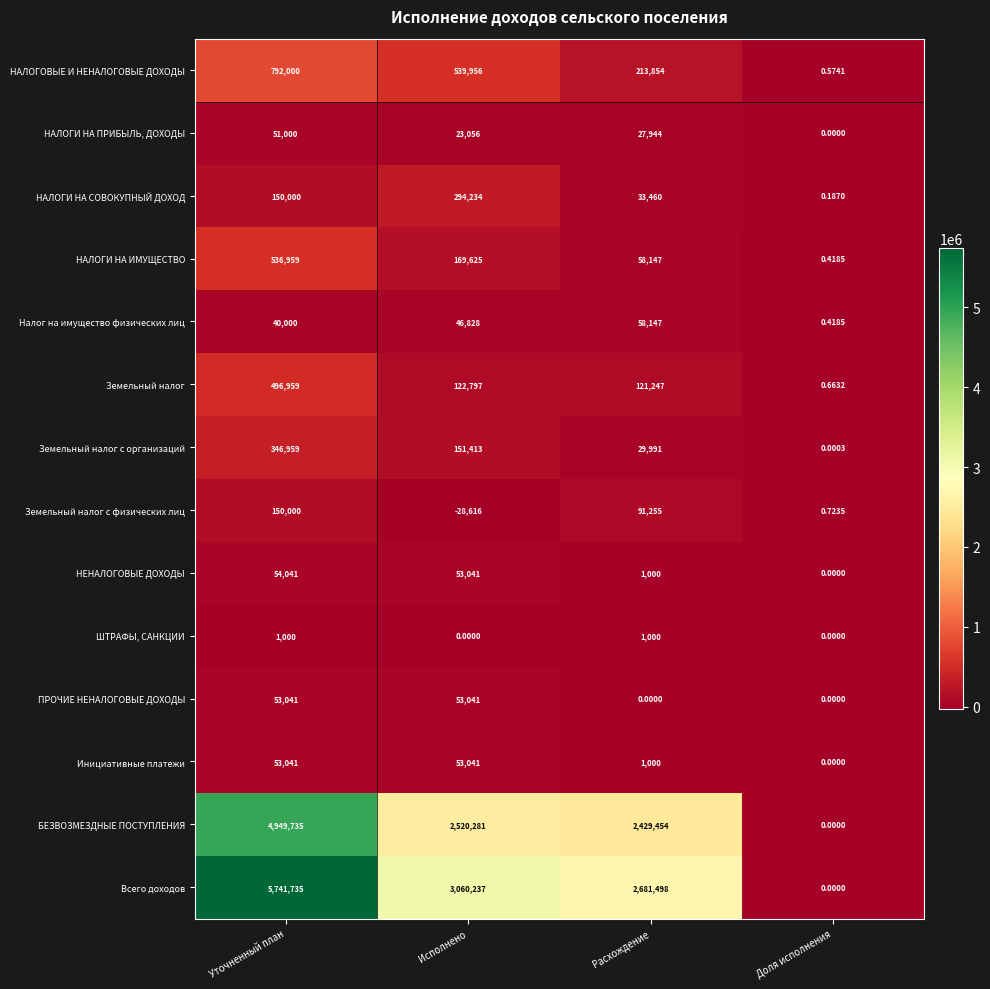

At which label is Земельный налог с физических лиц closest to 60692?

Расхождение